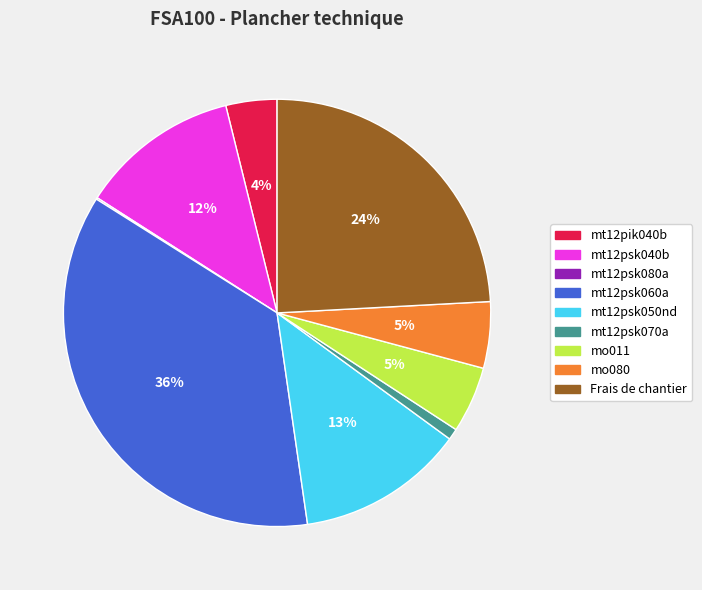

Which category has the biggest portion of the pie?

mt12psk060a